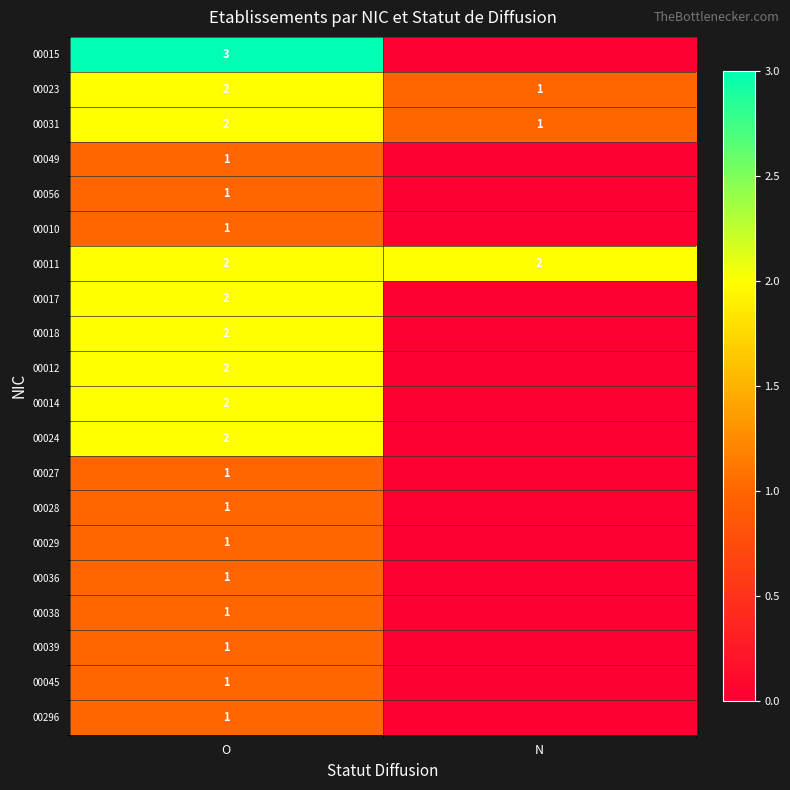

Is it true that 00023 equals 1 at N?

True